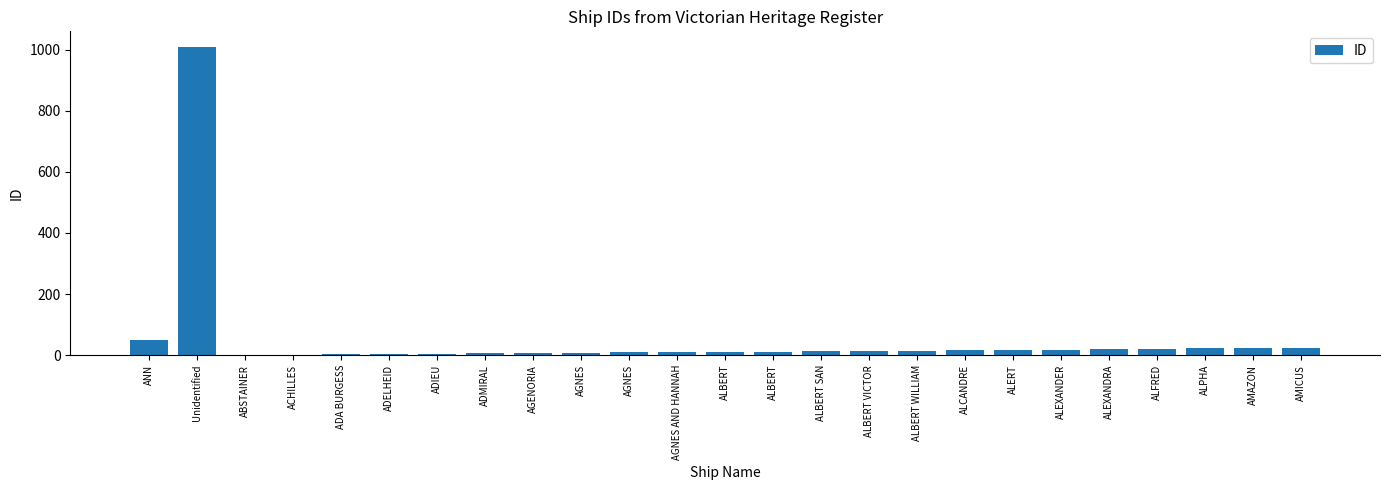

What is the sum of the values at ALFRED and ALCANDRE?

36